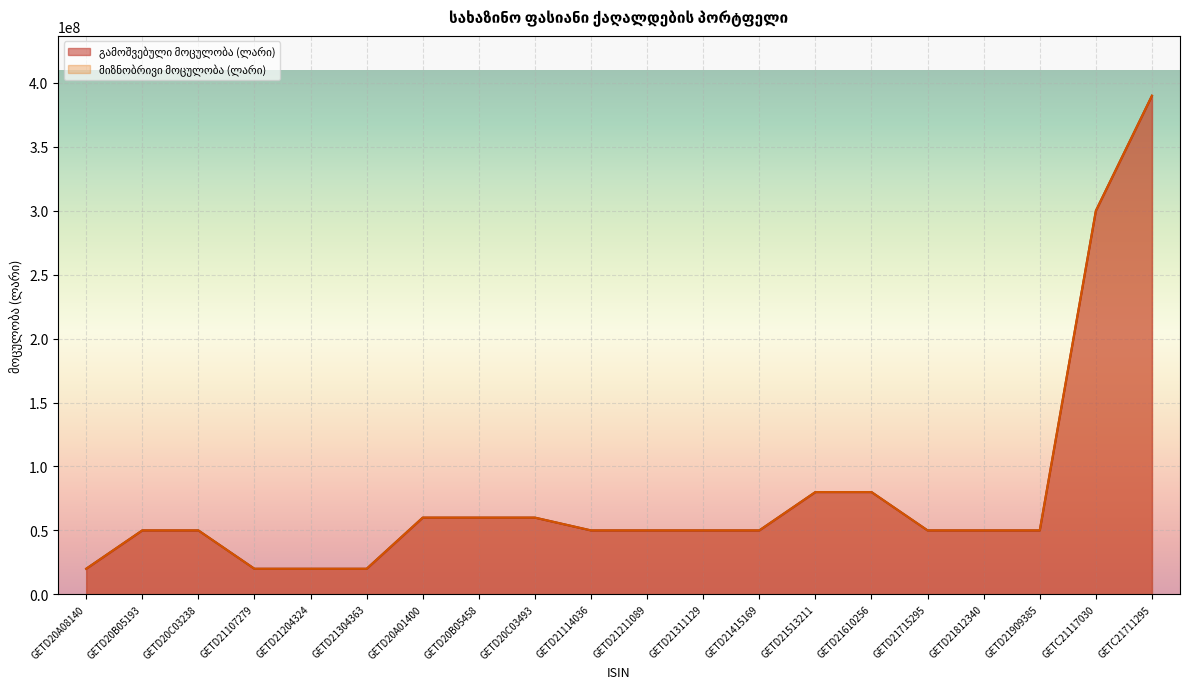

True or false: გამოშვებული მოცულობა (ლარი) has a value of 80000000 at GETD21513211.

True